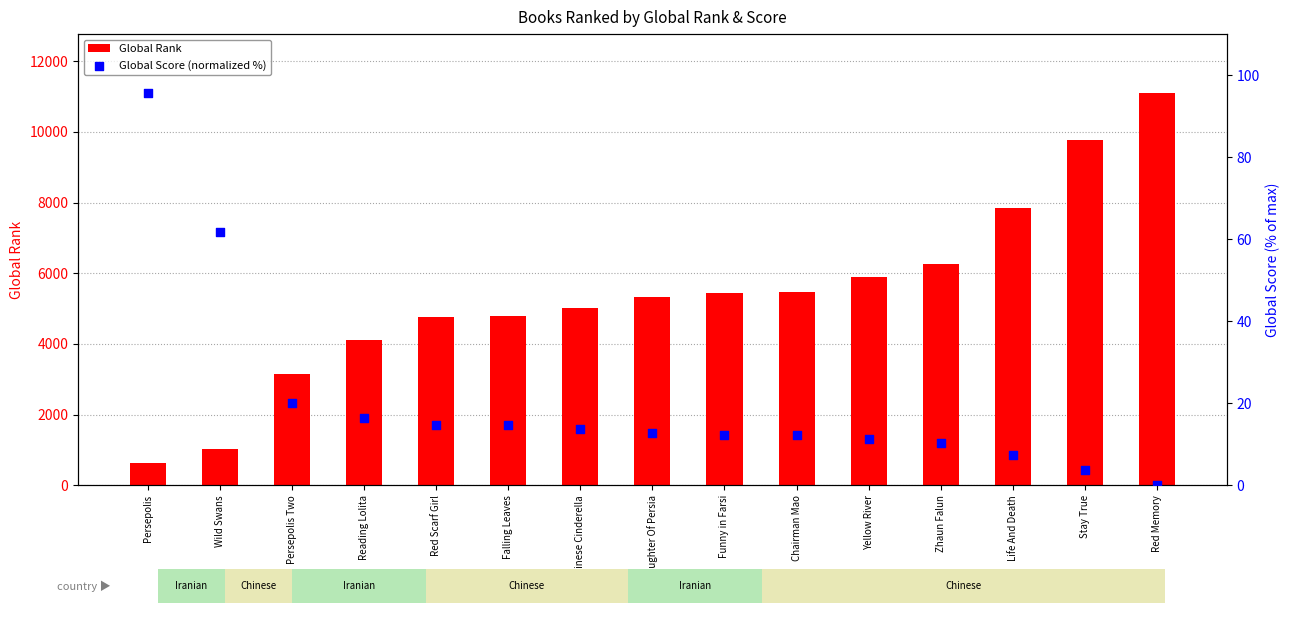

Which series has the largest total across all categories?

Global Rank